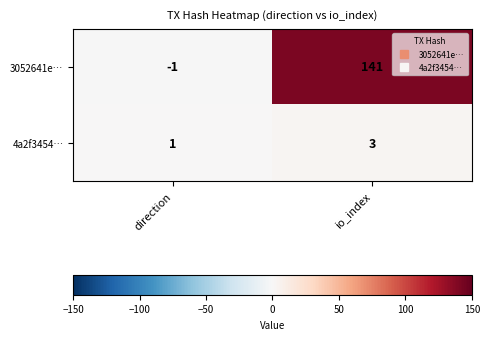

Reading left to right, what are all the values shown in this chart?

3052641e…: direction=-1	io_index=141
4a2f3454…: direction=1	io_index=3